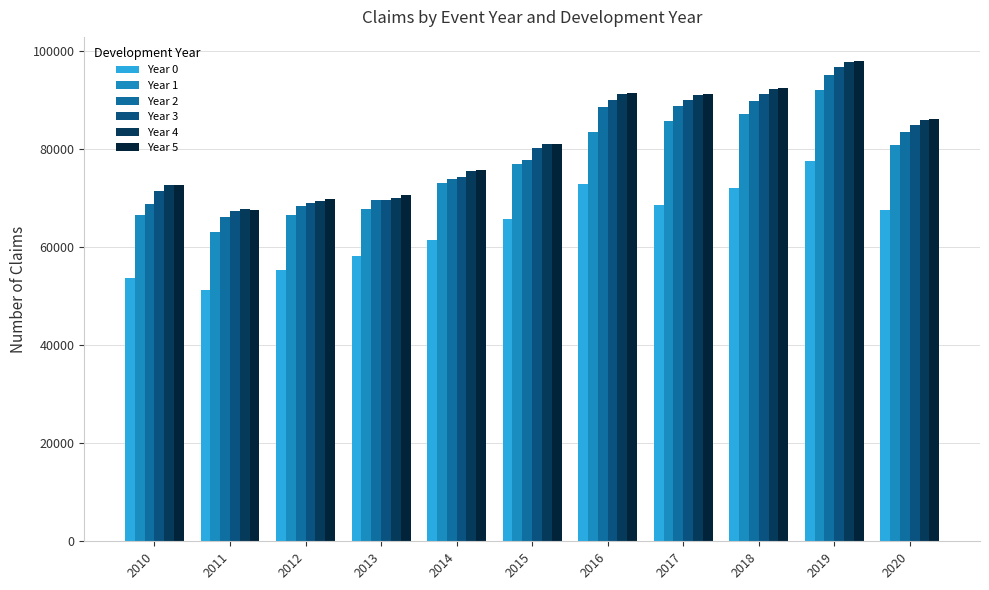

At which category is the sum across all series the highest?

2019